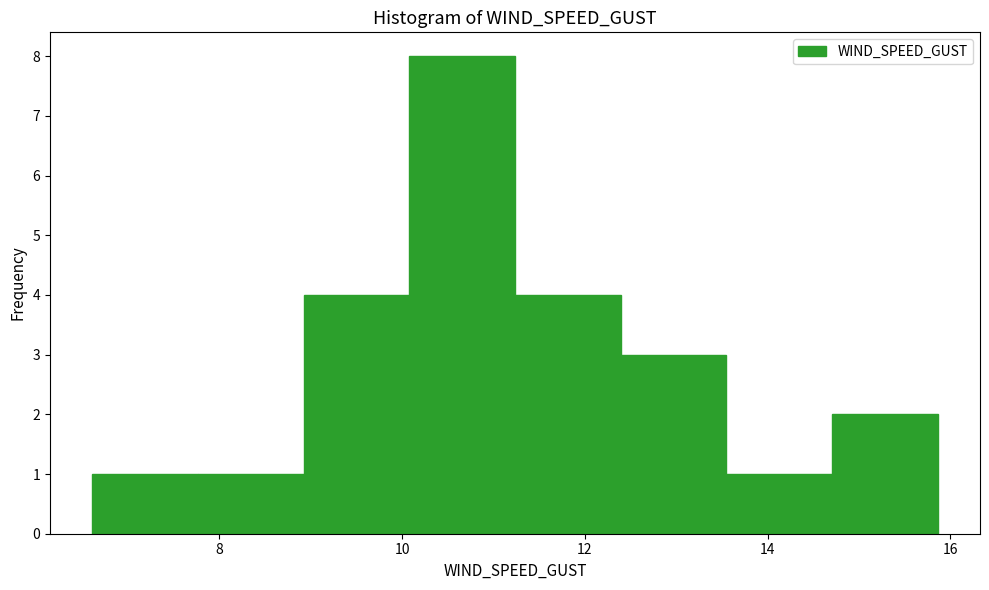

Over which range of the x-axis is the bar tallest?

10.0 to 11.2